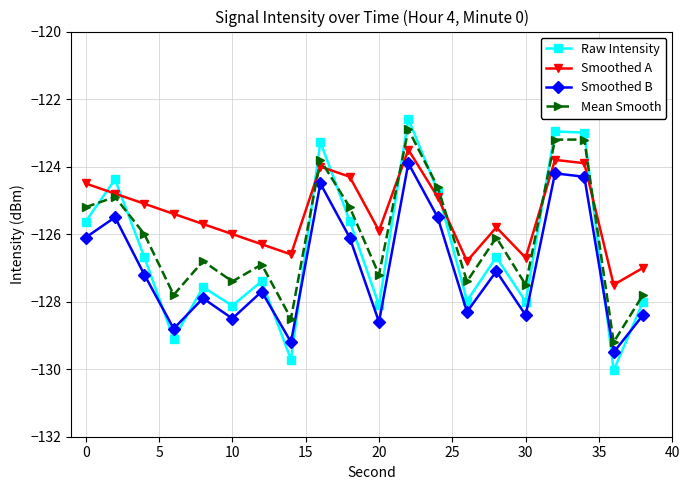

What is the sum of all Smoothed A values?

-2508.5